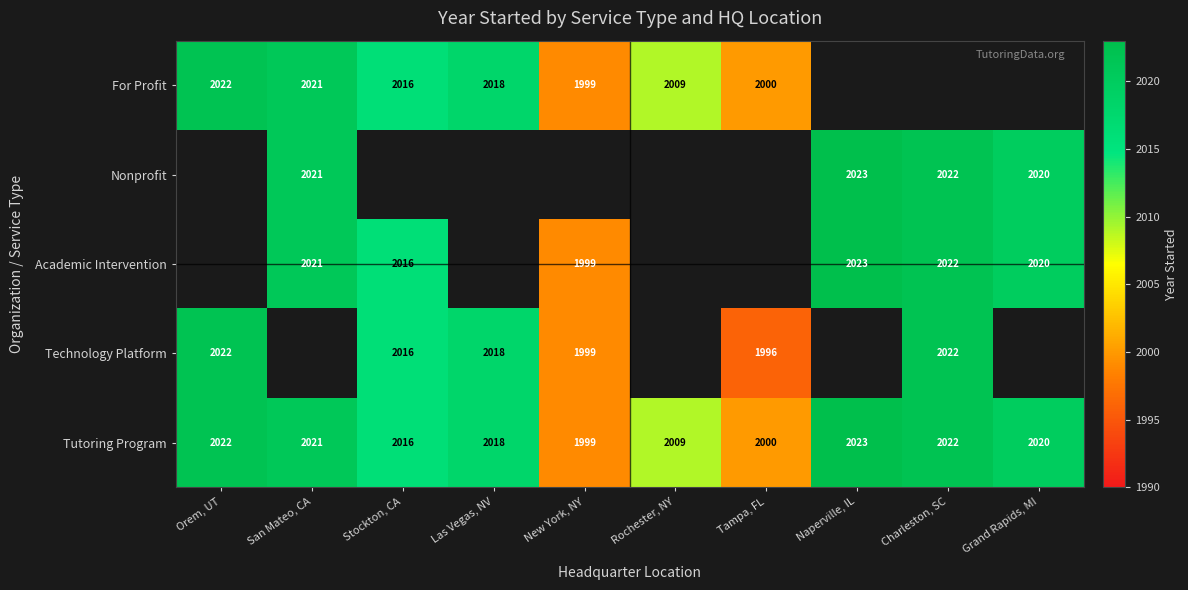

What is the average value of the Tutoring Program series?

2015